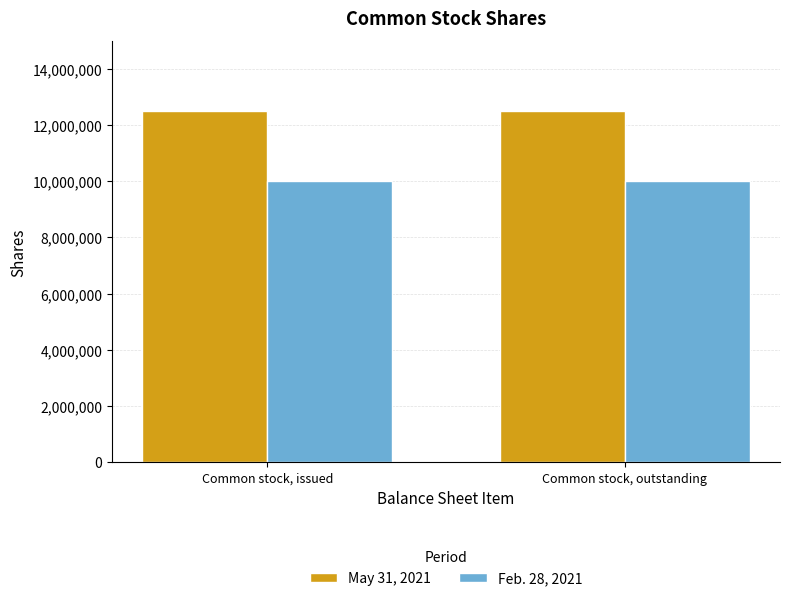

Is it true that May 31, 2021 equals 12500000 at Common stock, issued?

True